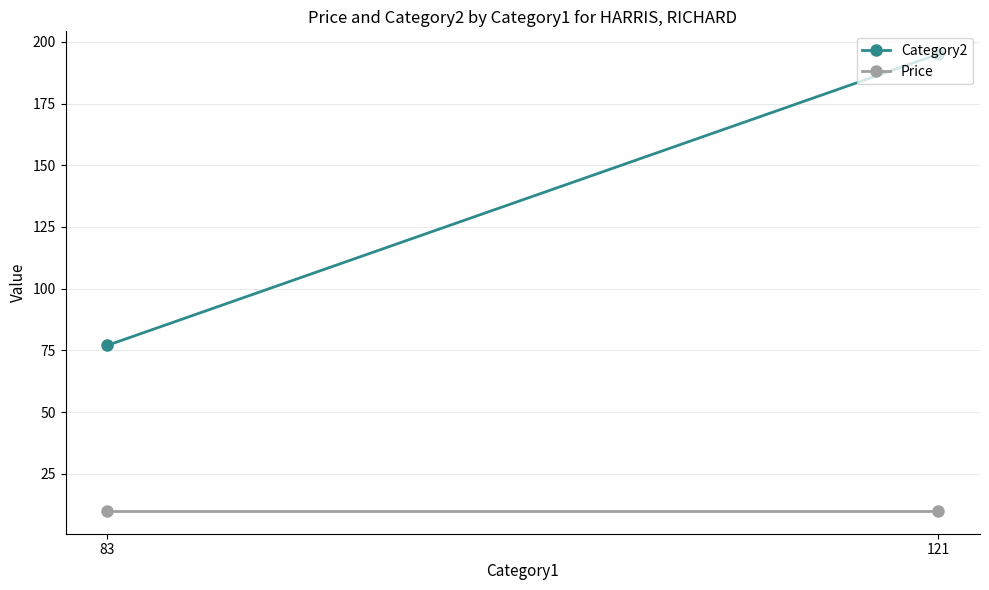

Between 121 and 83, which series saw the biggest shift?

Category2